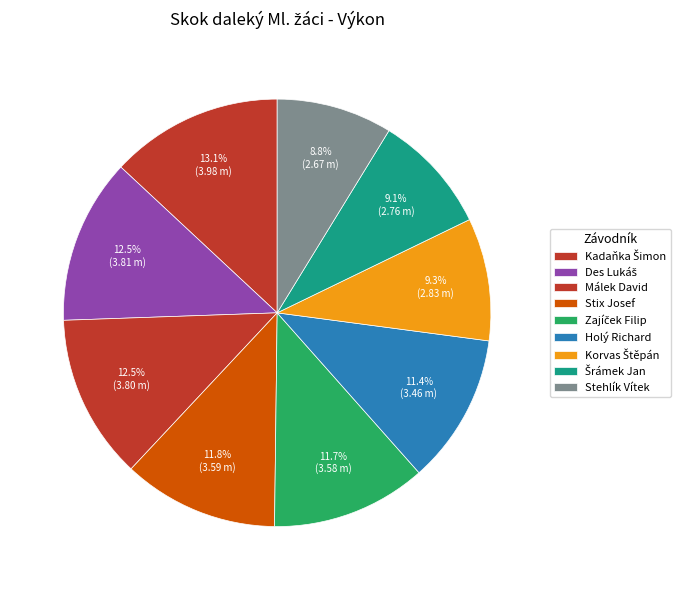

What percentage do Des Lukáš and Stix Josef together represent?

24.3%